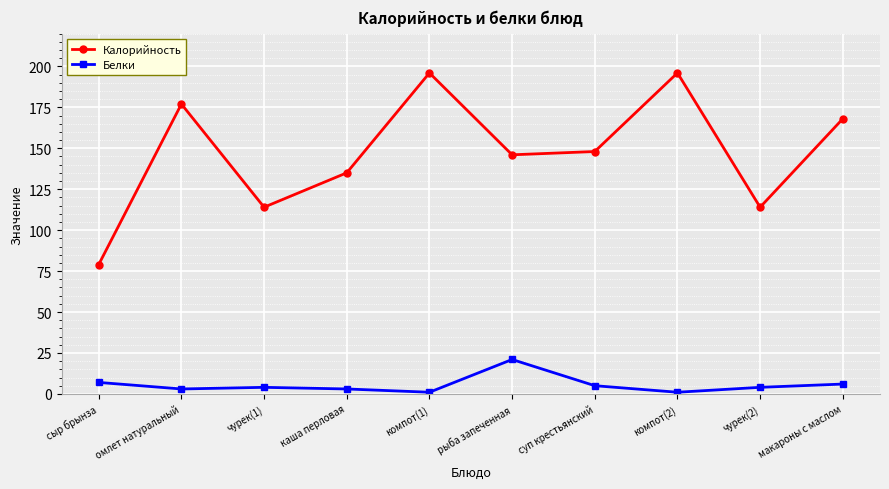

In Калорийность, how many points are lower than both neighbors (excluding endpoints)?

3